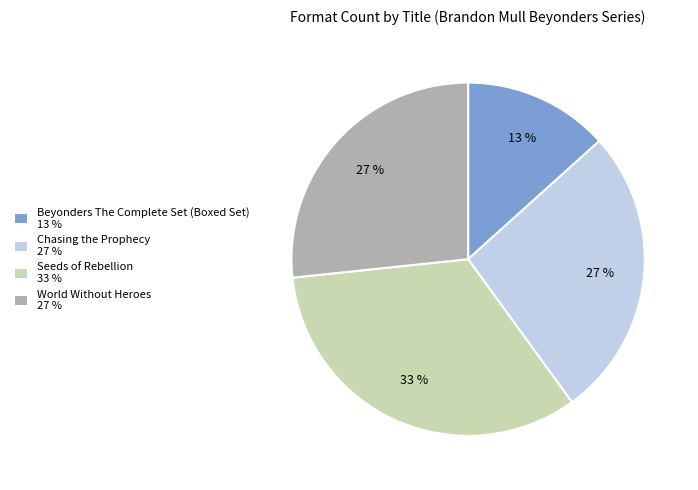

Is there a majority slice in this chart?

No